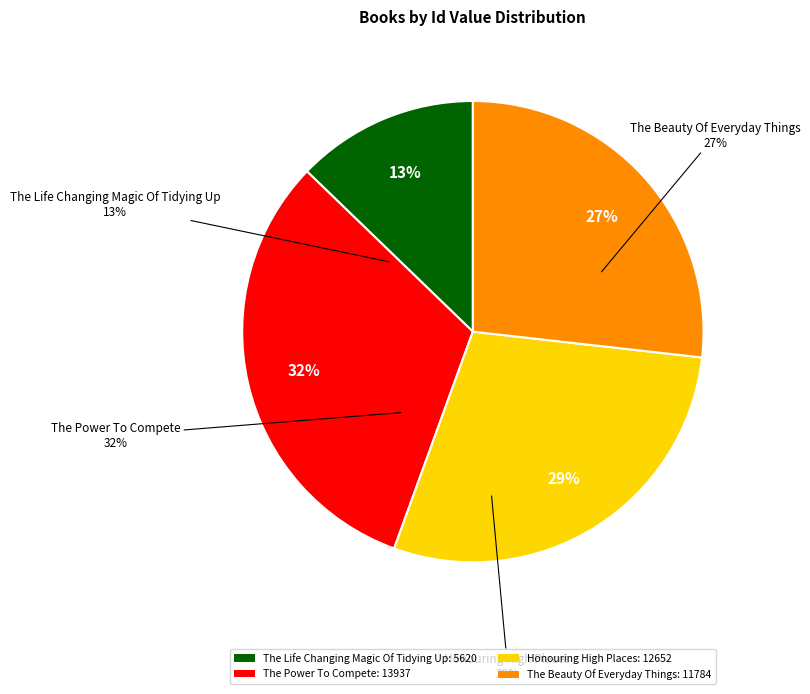

Is there any slice that represents more than half of the pie?

No